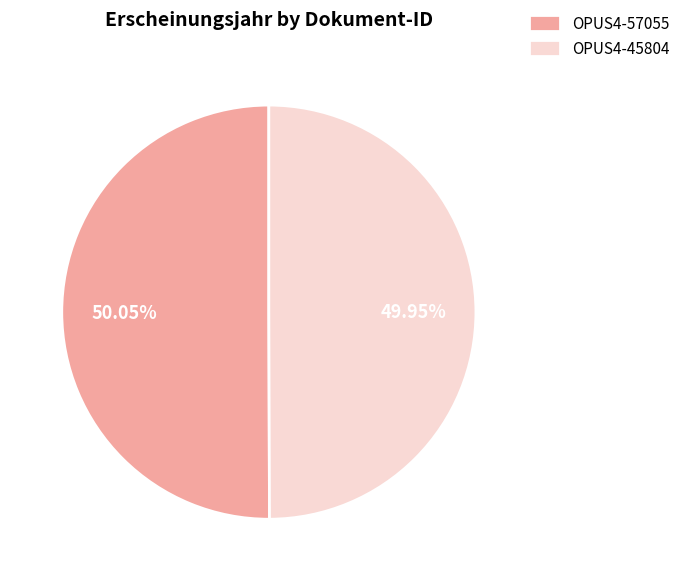

Is the sum of OPUS4-57055 and OPUS4-45804 greater than half?

Yes